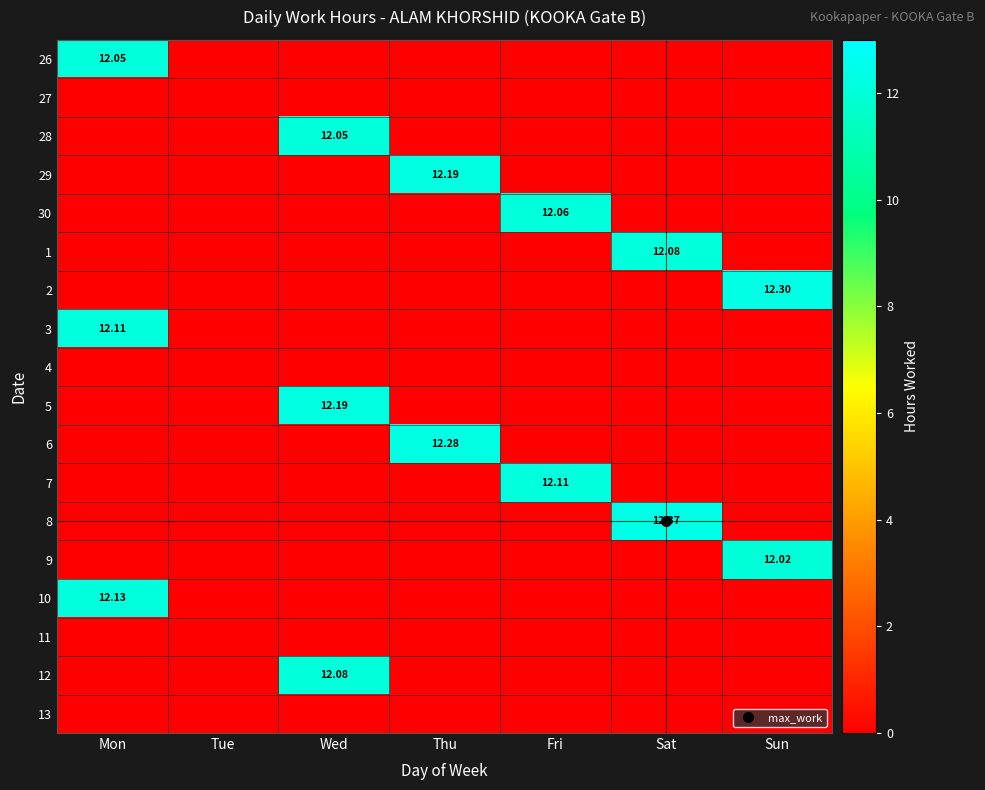

At how many categories does at least one series exceed 6?

6